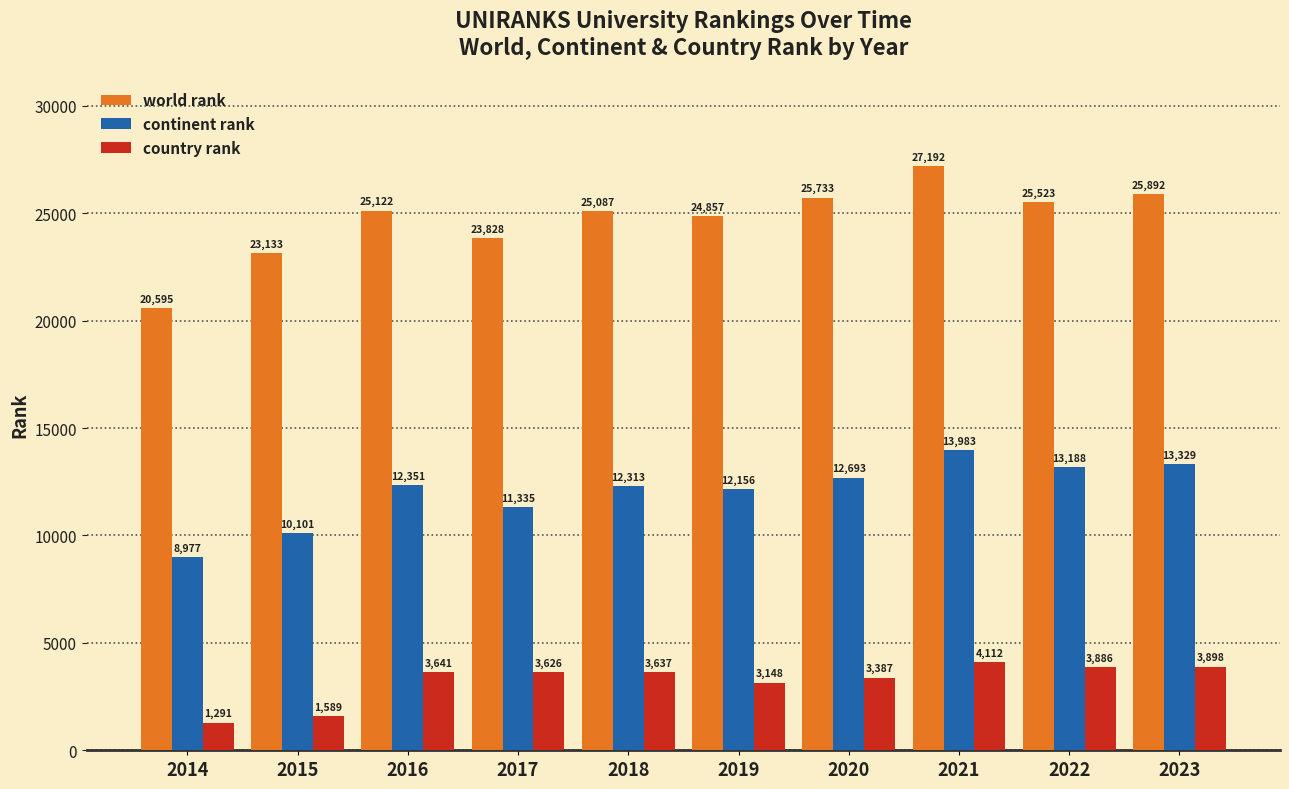

Reading left to right, what are all the values shown in this chart?

world rank: 20595	23133	25122	23828	25087	24857	25733	27192	25523	25892
continent rank: 8977	10101	12351	11335	12313	12156	12693	13983	13188	13329
country rank: 1291	1589	3641	3626	3637	3148	3387	4112	3886	3898